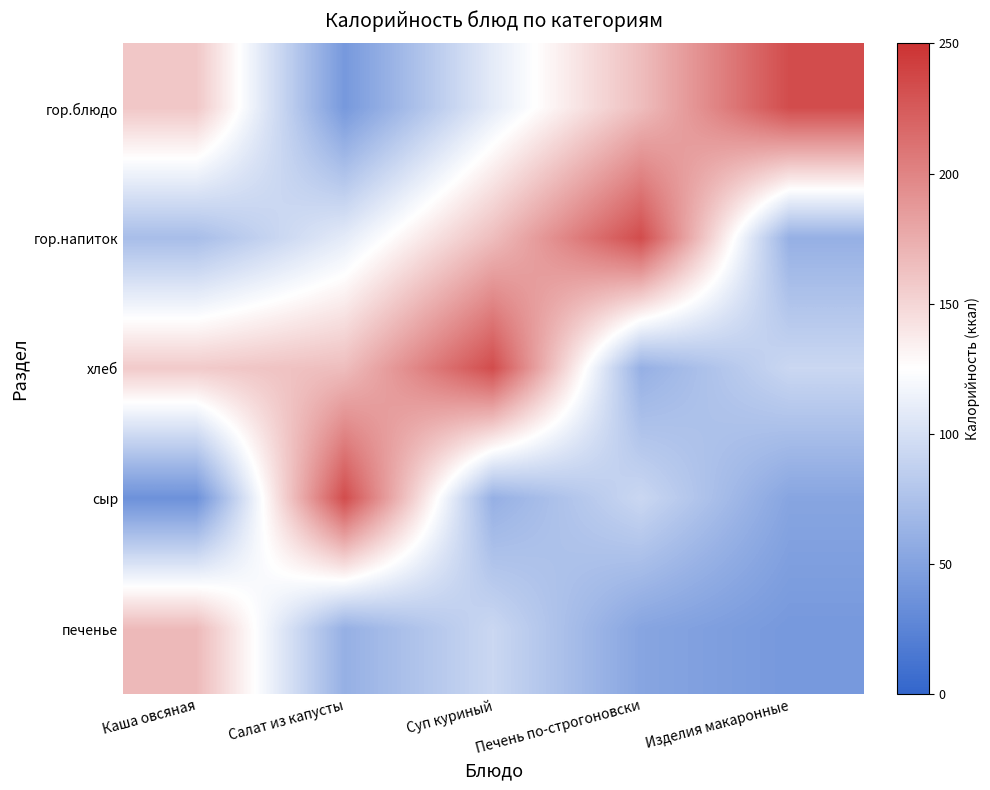

Reading left to right, extract all data points from this chart.

гор.блюдо: Каша овсяная=159	Салат из капусты=42	Суп куриный=109	Печень по-строгоновски=165	Изделия макаронные=234
гор.напиток: Каша овсяная=72	Салат из капусты=109	Суп куриный=165	Печень по-строгоновски=234	Изделия макаронные=61
хлеб: Каша овсяная=157	Салат из капусты=165	Суп куриный=234	Печень по-строгоновски=61	Изделия макаронные=93
сыр: Каша овсяная=36	Салат из капусты=234	Суп куриный=61	Печень по-строгоновски=93	Изделия макаронные=52
печенье: Каша овсяная=167	Салат из капусты=61	Суп куриный=93	Печень по-строгоновски=52	Изделия макаронные=42